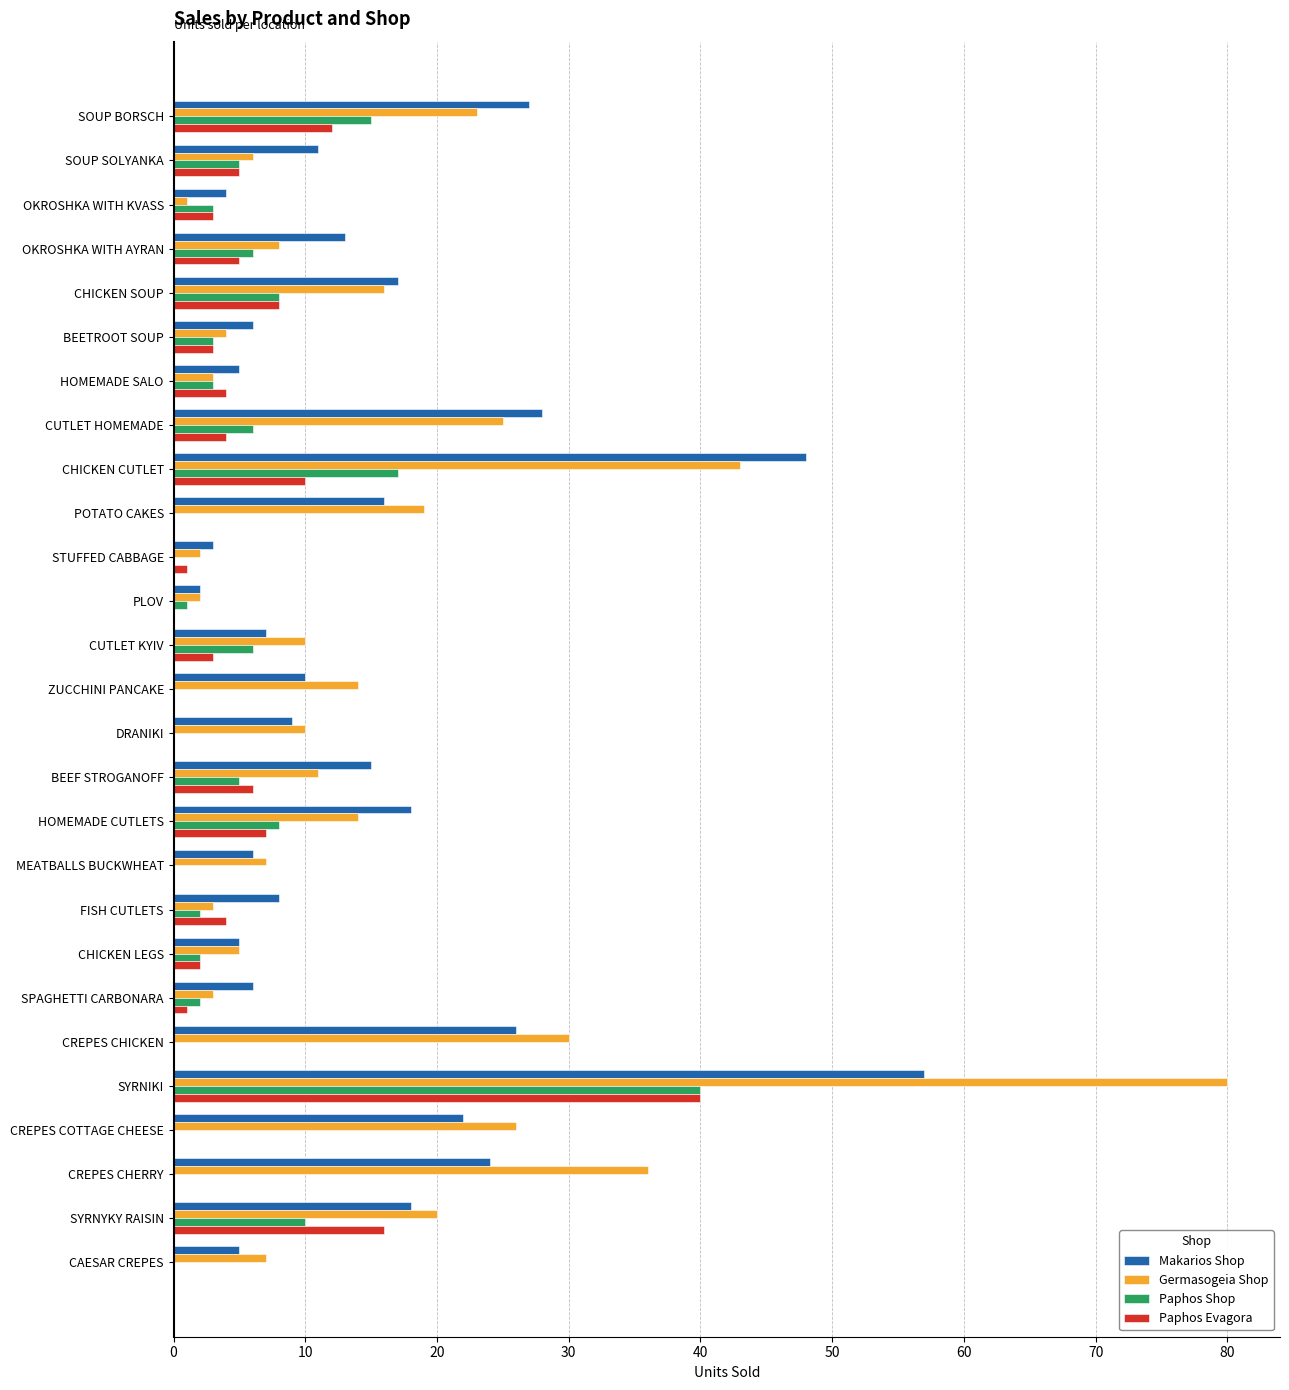

Which category has the highest value across all series?

SYRNIKI